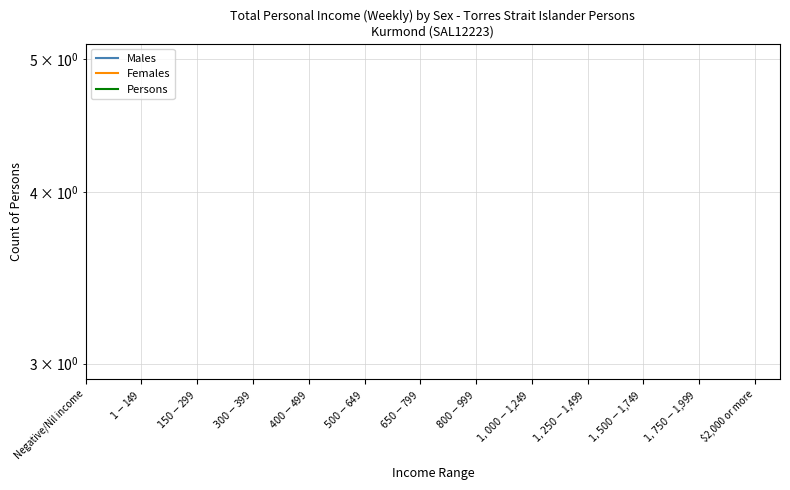

How many series are shown in this chart?

3